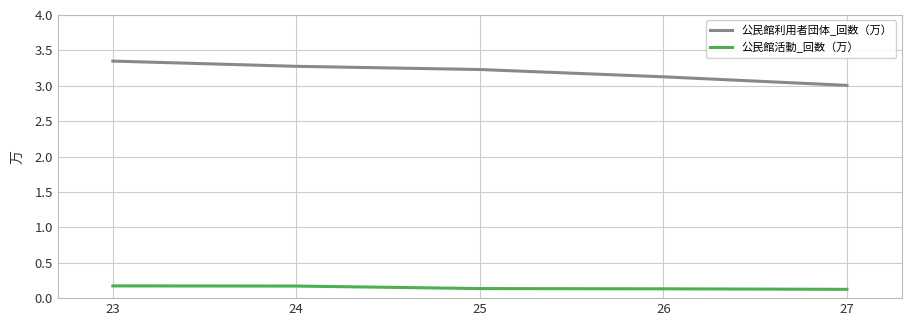

What is the difference between the highest and lowest values at 27?

2.9